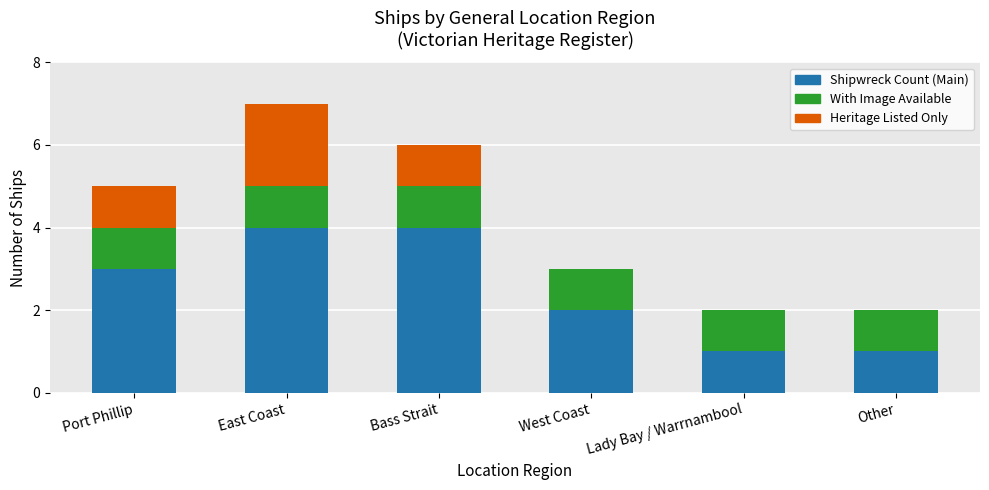

What are all the series names shown in the legend?

Shipwreck Count (Main), With Image Available, Heritage Listed Only